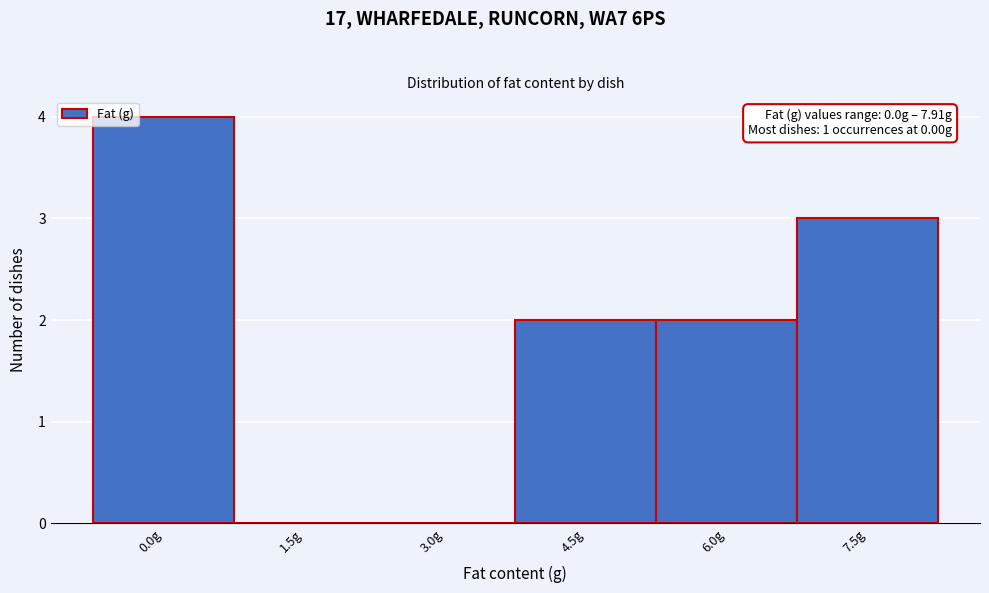

Which range on the x-axis has the tallest bar?

-0.75 to 0.75